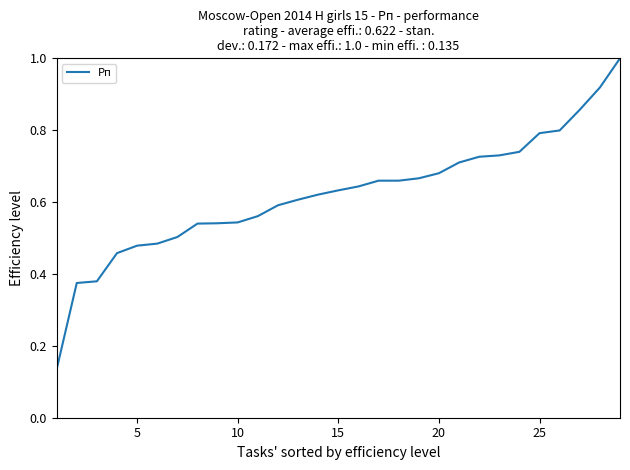

What is the greatest value displayed?

1.0